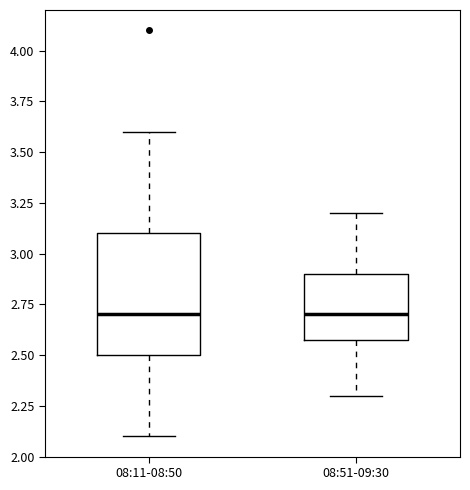

Reading left to right, transcribe this box plot: for each box, give where its median line is, the range the box spans, and where its two whiskers end, as read against the y-axis. The values are not printed on the chart, so give them approximately, as read against the axis.

08:11-08:50: median 2.7, box 2.5 to 3.1, whiskers 2.1 to 3.6
08:51-09:30: median 2.7, box 2.6 to 2.9, whiskers 2.3 to 3.2